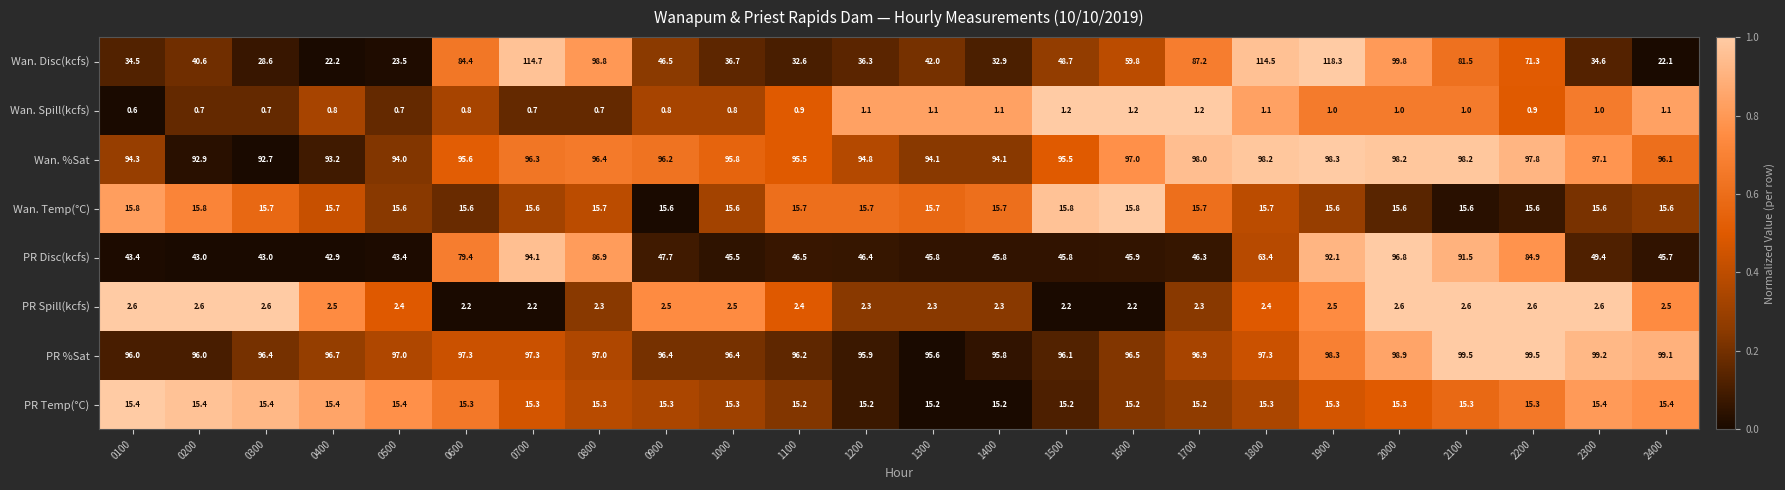

At 0400, list the series in order from smallest to largest.

Wan. Spill(kcfs), PR Spill(kcfs), PR Temp(°C), Wan. Temp(°C), Wan. Disc(kcfs), PR Disc(kcfs), Wan. %Sat, PR %Sat